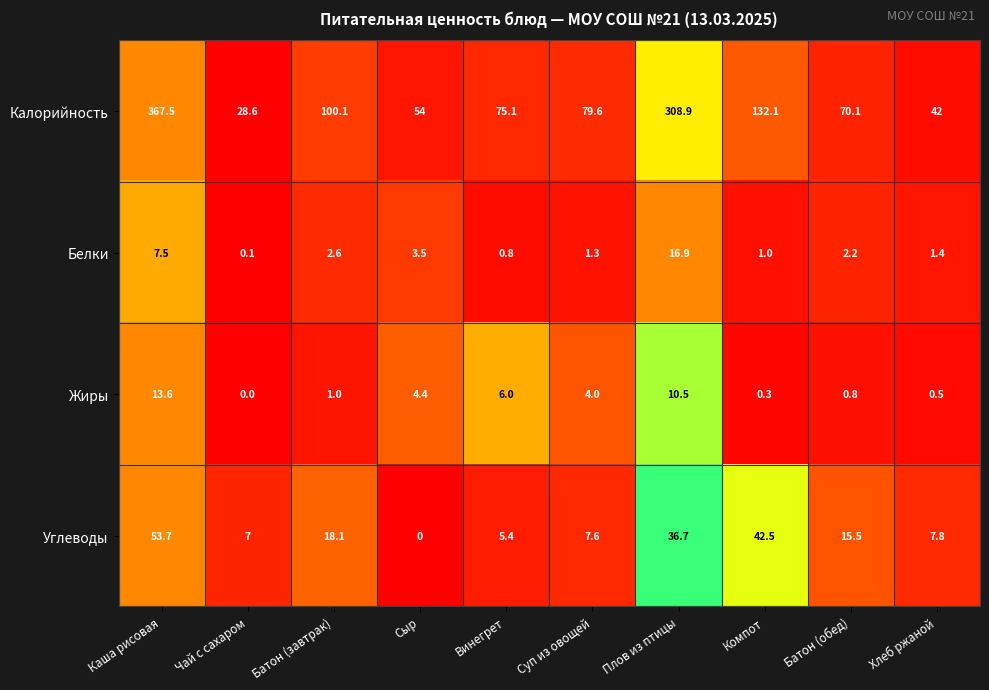

Which category has the highest value across all series?

Каша рисовая